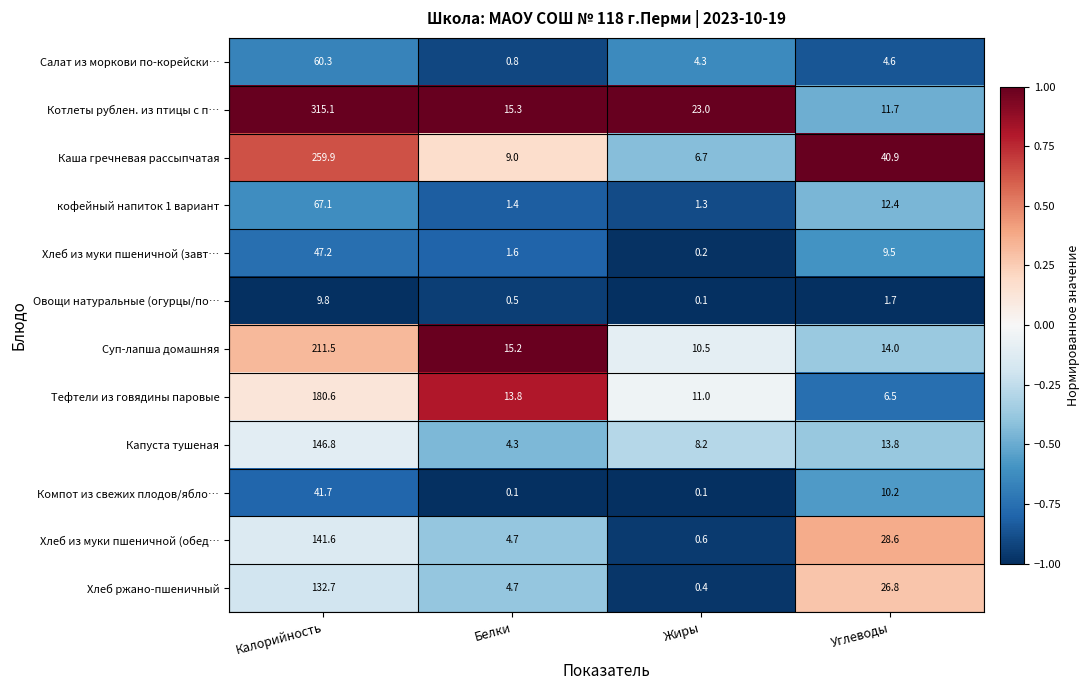

What is the difference between the second highest and second lowest values in the Овощи натуральные (огурцы/по… series?

1.2